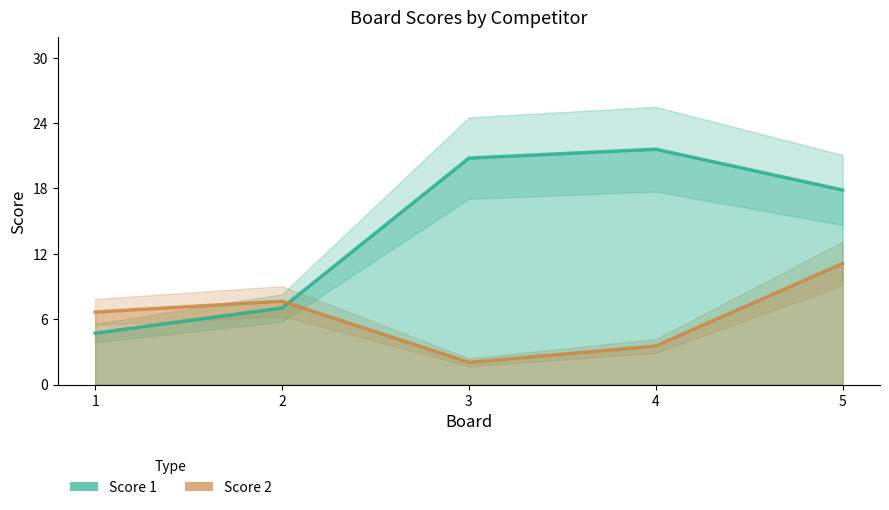

What is the difference between the Score 1 values at 4 and 2?

14.6